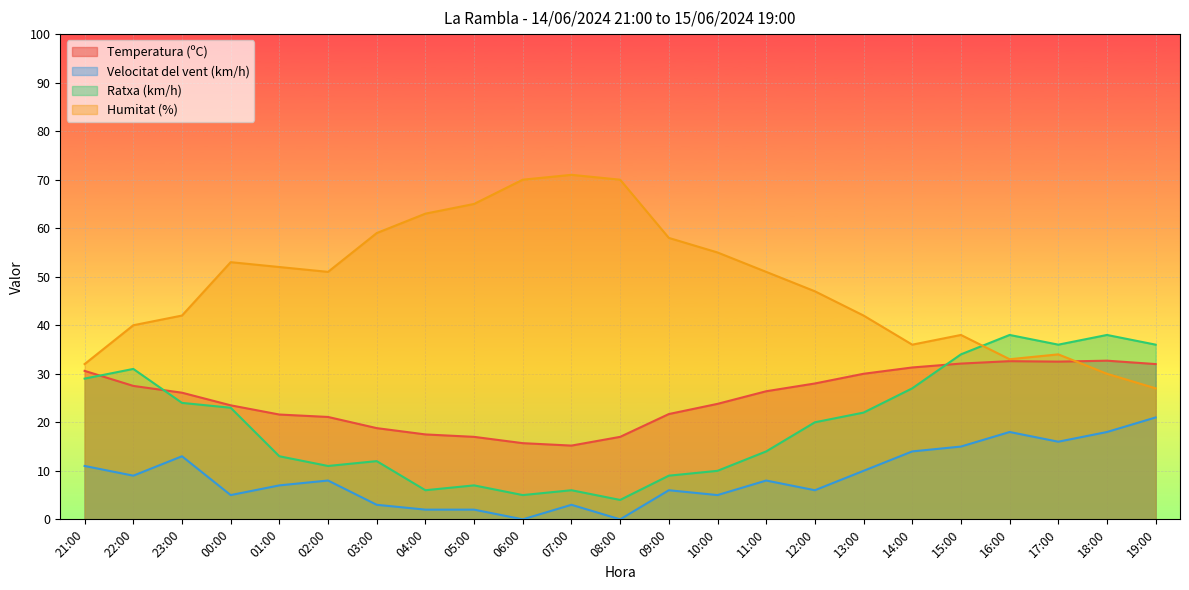

Is the value of Humitat (%) at 00:00 greater than the value of Ratxa (km/h) at 16:00?

Yes